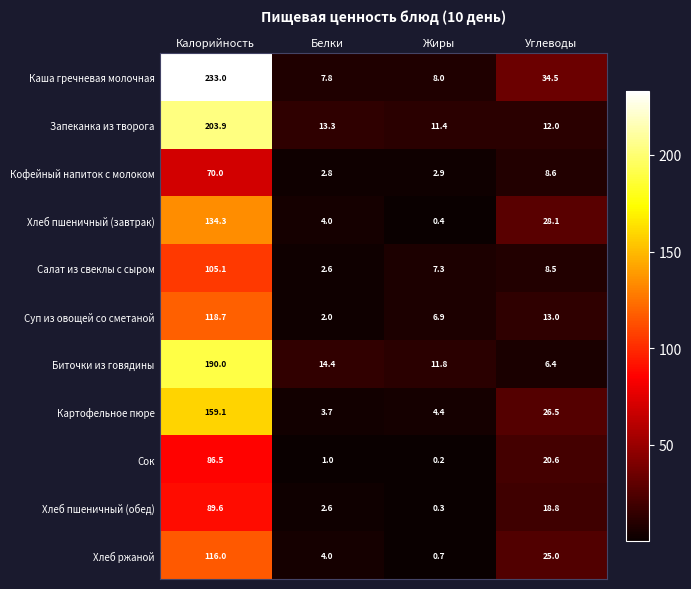

Which series has the largest total across all categories?

Каша гречневая молочная